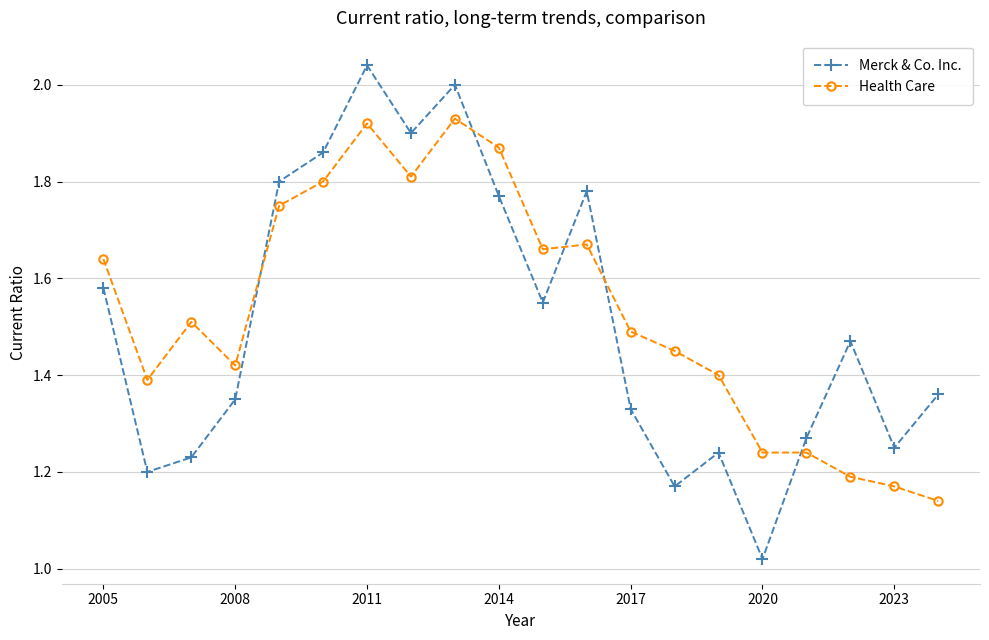

How many intersections are there between Health Care and Merck & Co. Inc.?

5